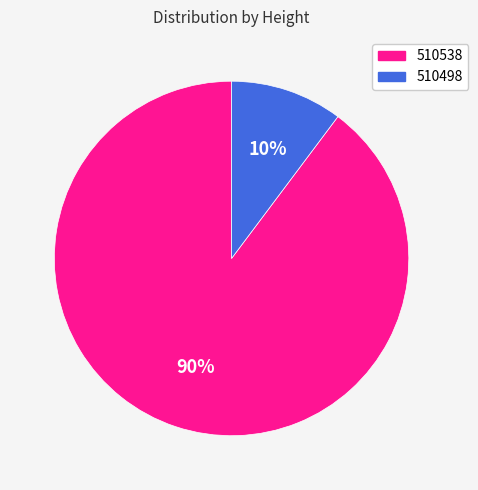

What percentage is the 510538 slice, to the nearest percent?

90%